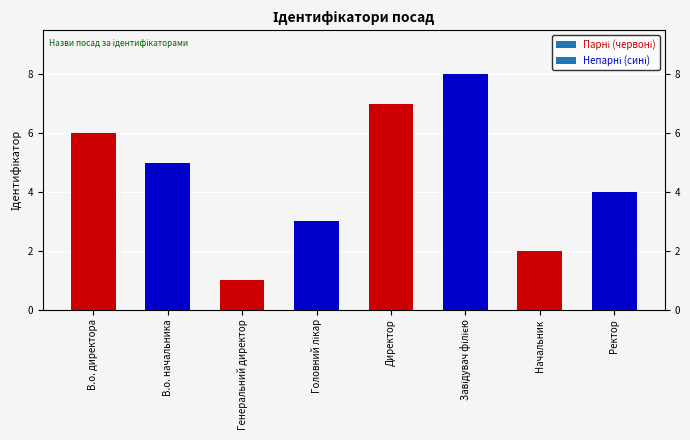

At which label is the value closest to 4?

Ректор